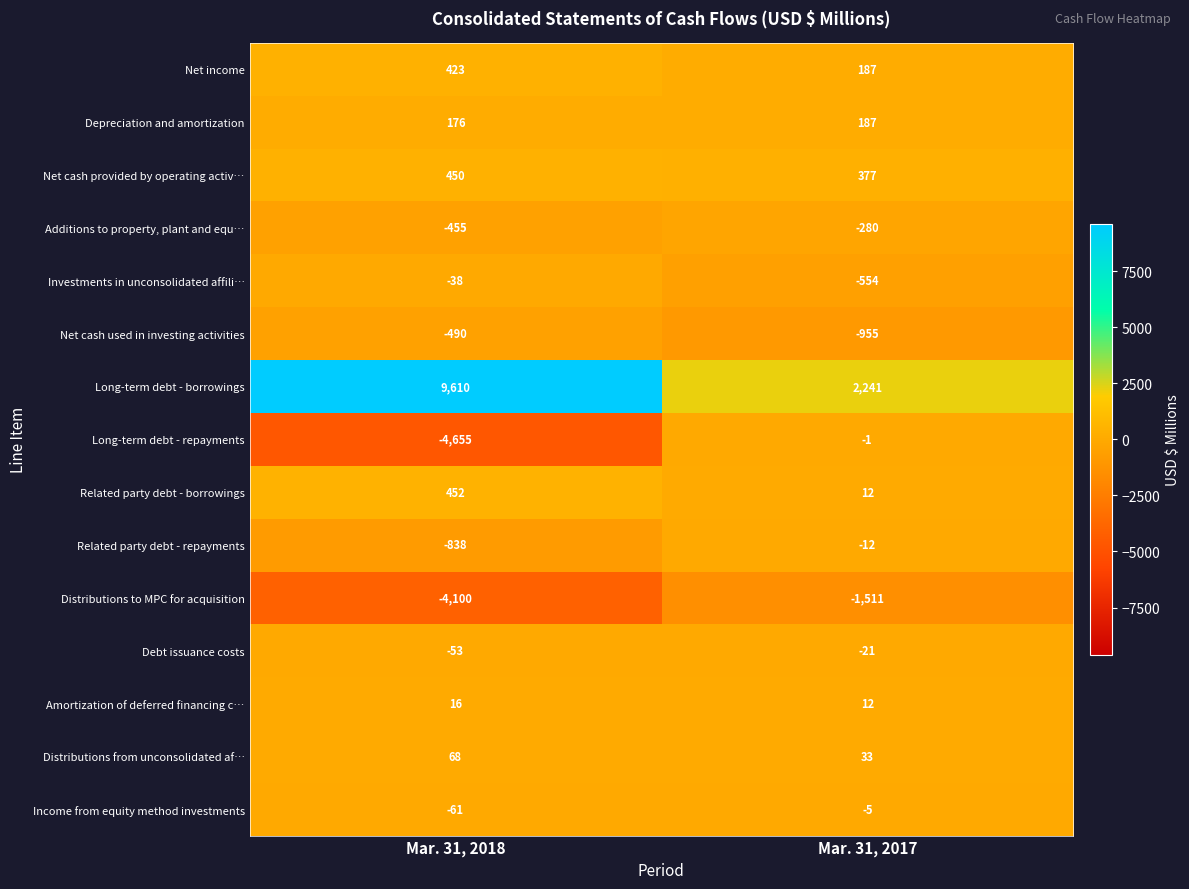

At which category is the sum across all series the highest?

Mar. 31, 2018